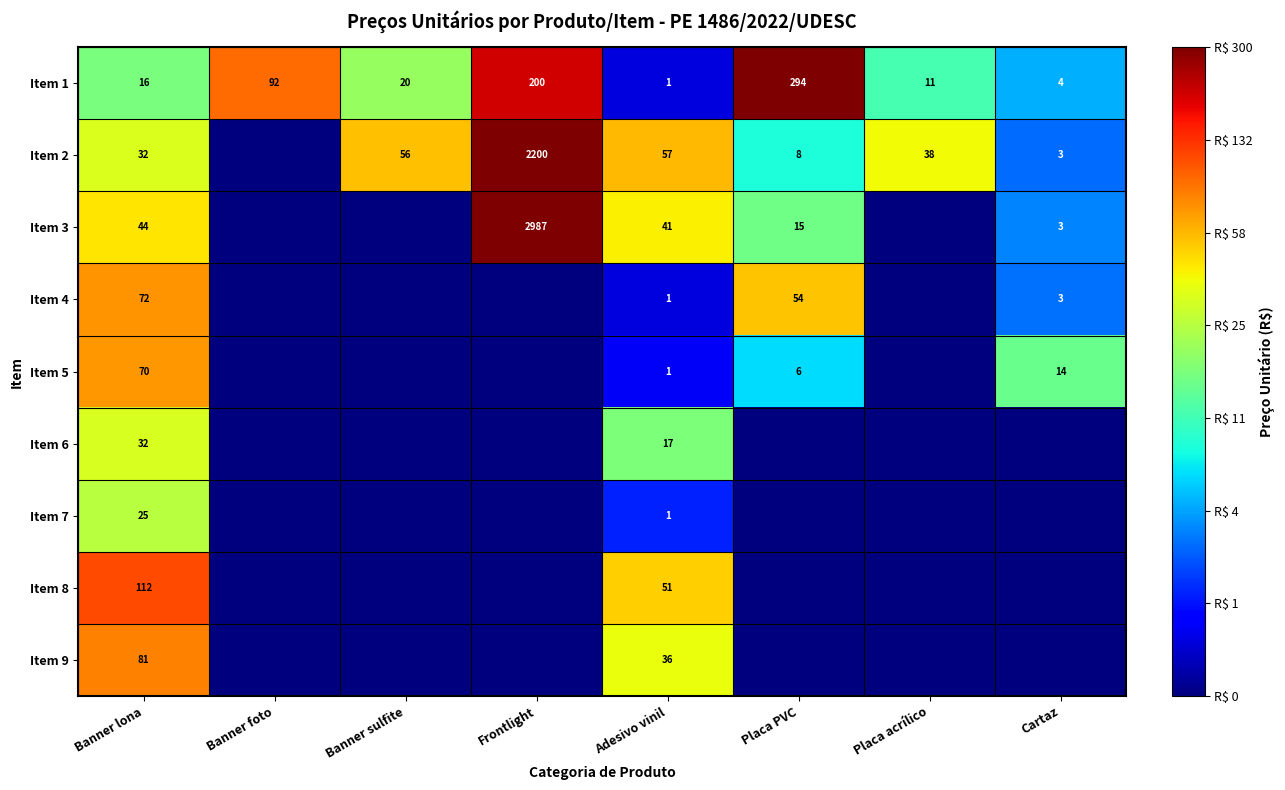

The Item 1 series shows 20 at Banner sulfite. True or false?

True